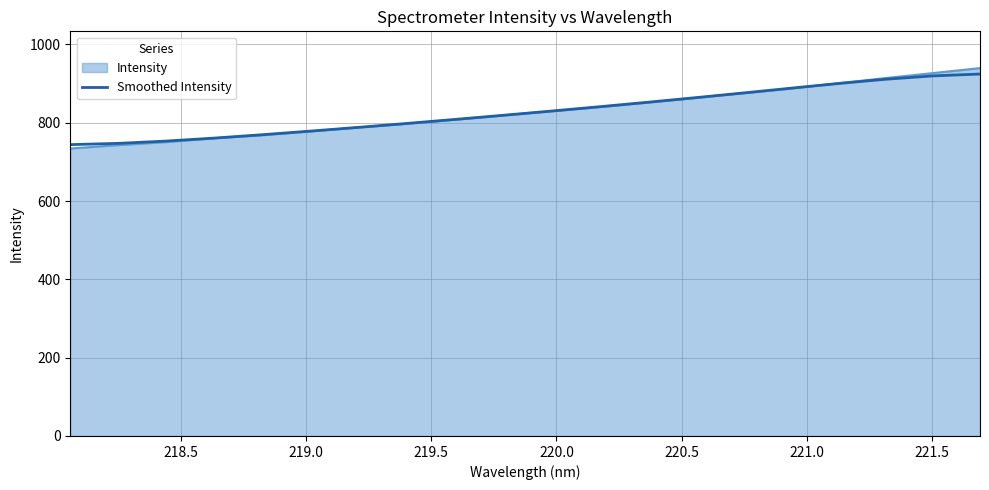

Which series has the widest spread of values?

Intensity